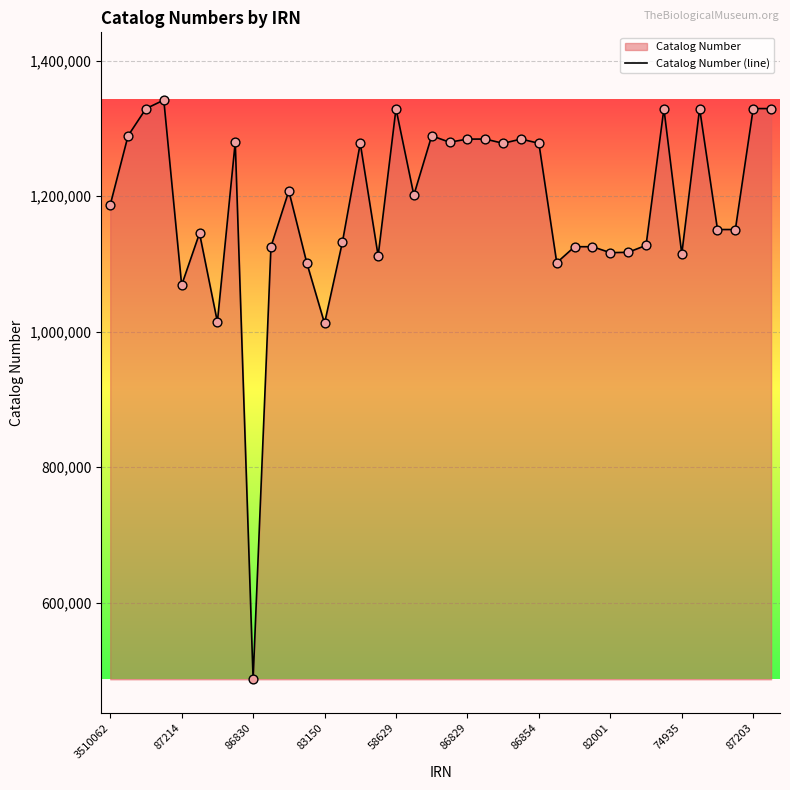

What is the smallest value displayed?

486736